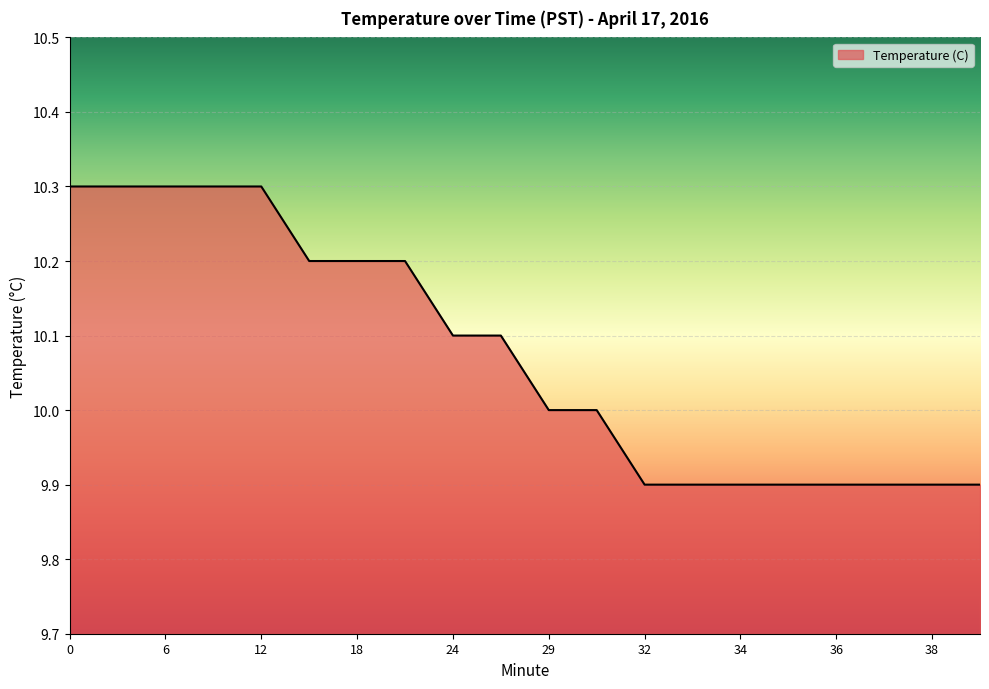

Count the values in the range 9 to 10.

10